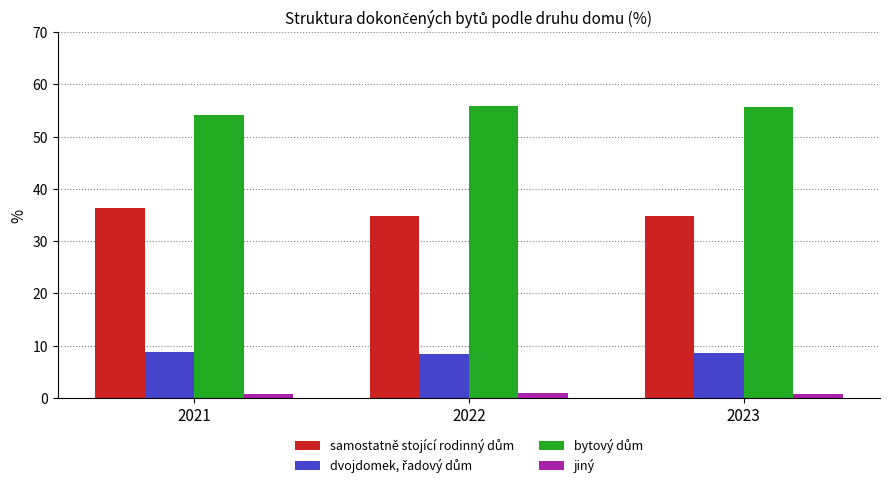

At how many categories does at least one series exceed 3?

3